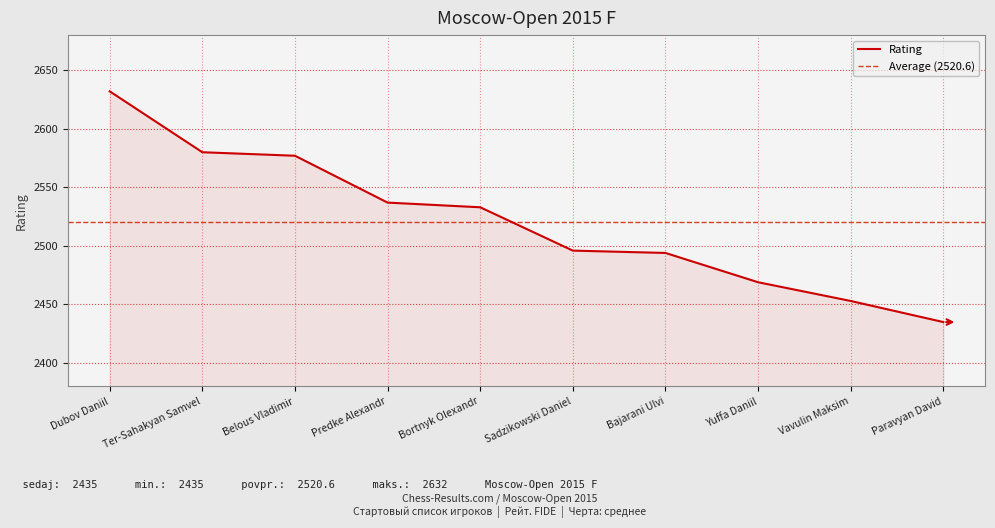

Count the number of data series in this chart.

1